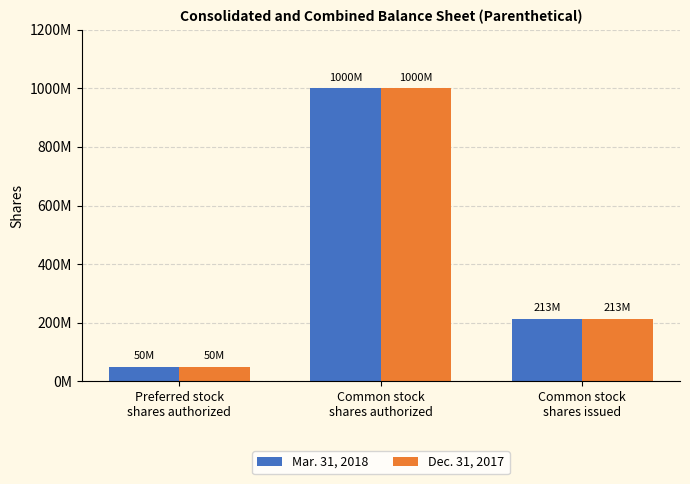

At which label does Mar. 31, 2018 first exceed 213110757?

Common stock
shares authorized